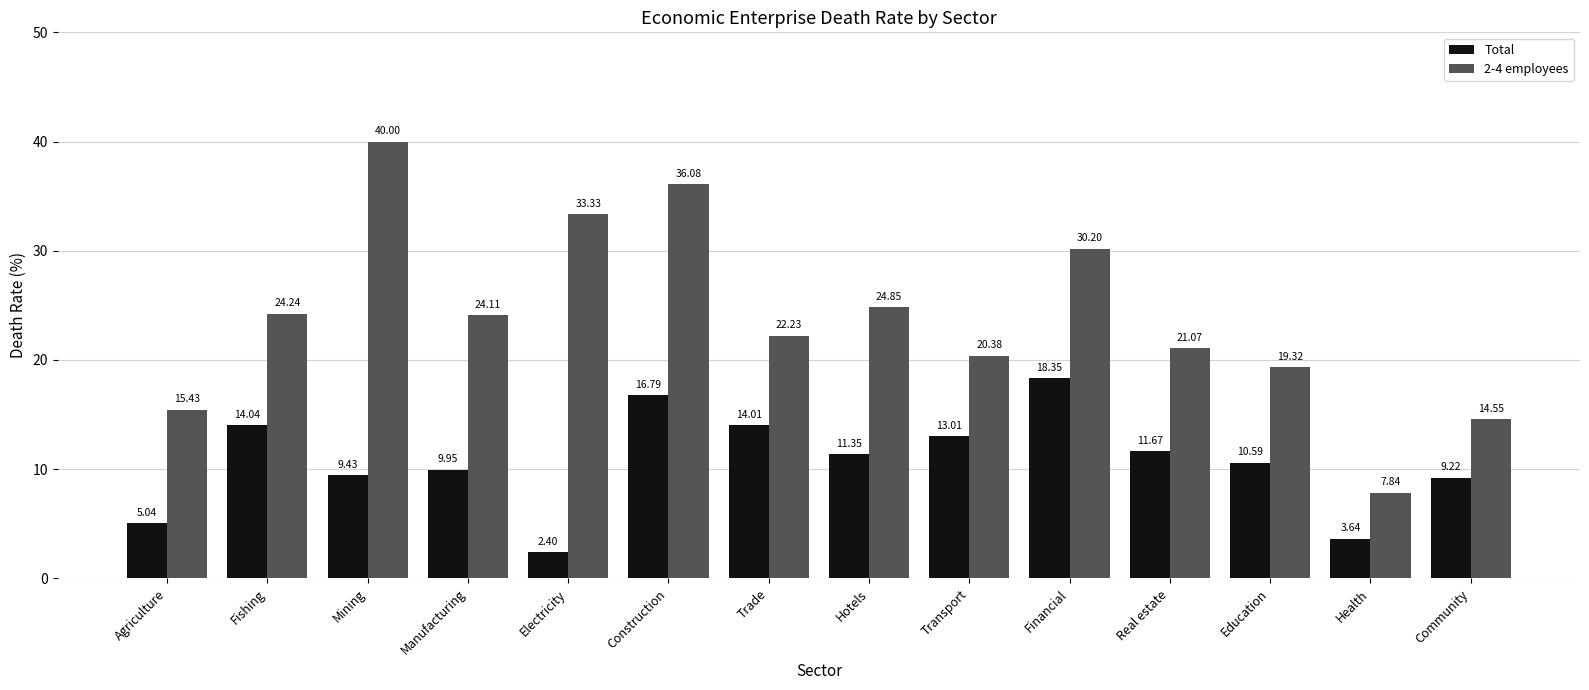

What are all the series names shown in the legend?

Total, 2-4 employees